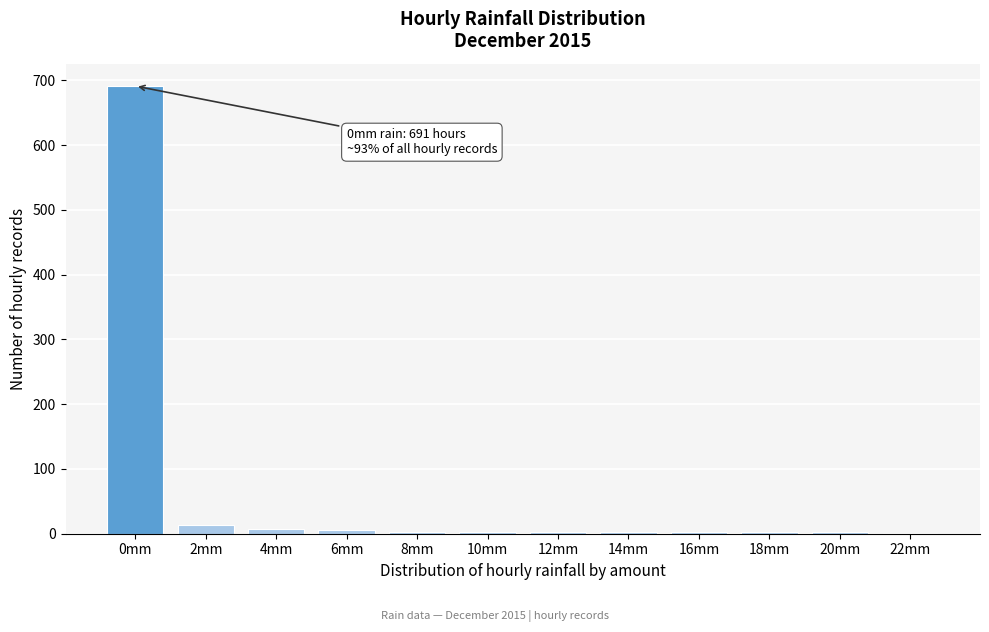

Which label corresponds to the largest value in the chart?

0mm